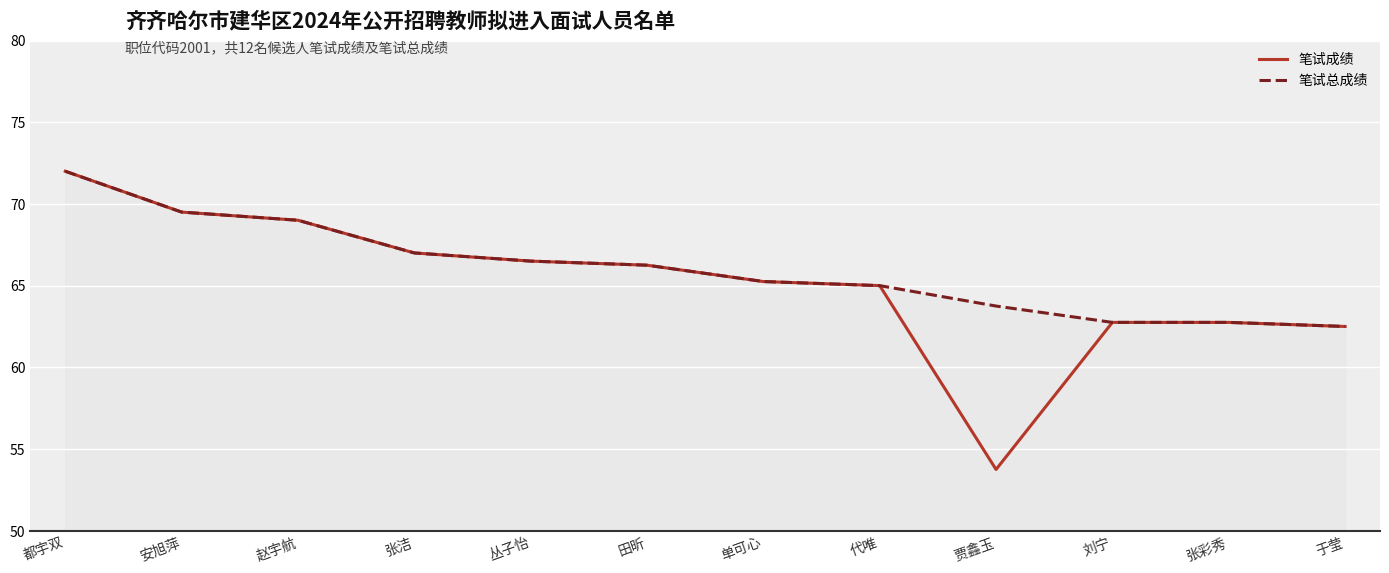

What is the minimum value shown in the chart?

53.8